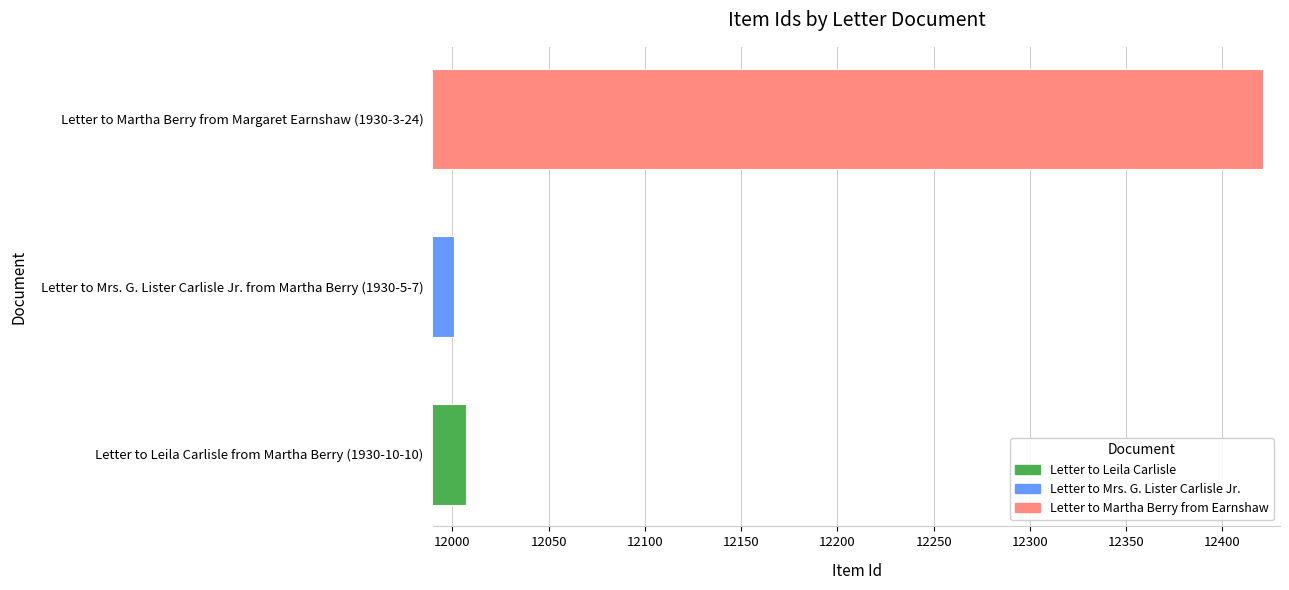

What is the ratio of the value at Letter to Mrs. G. Lister Carlisle Jr. from Martha Berry (1930-5-7) to the value at Letter to Leila Carlisle from Martha Berry (1930-10-10)?

1.0